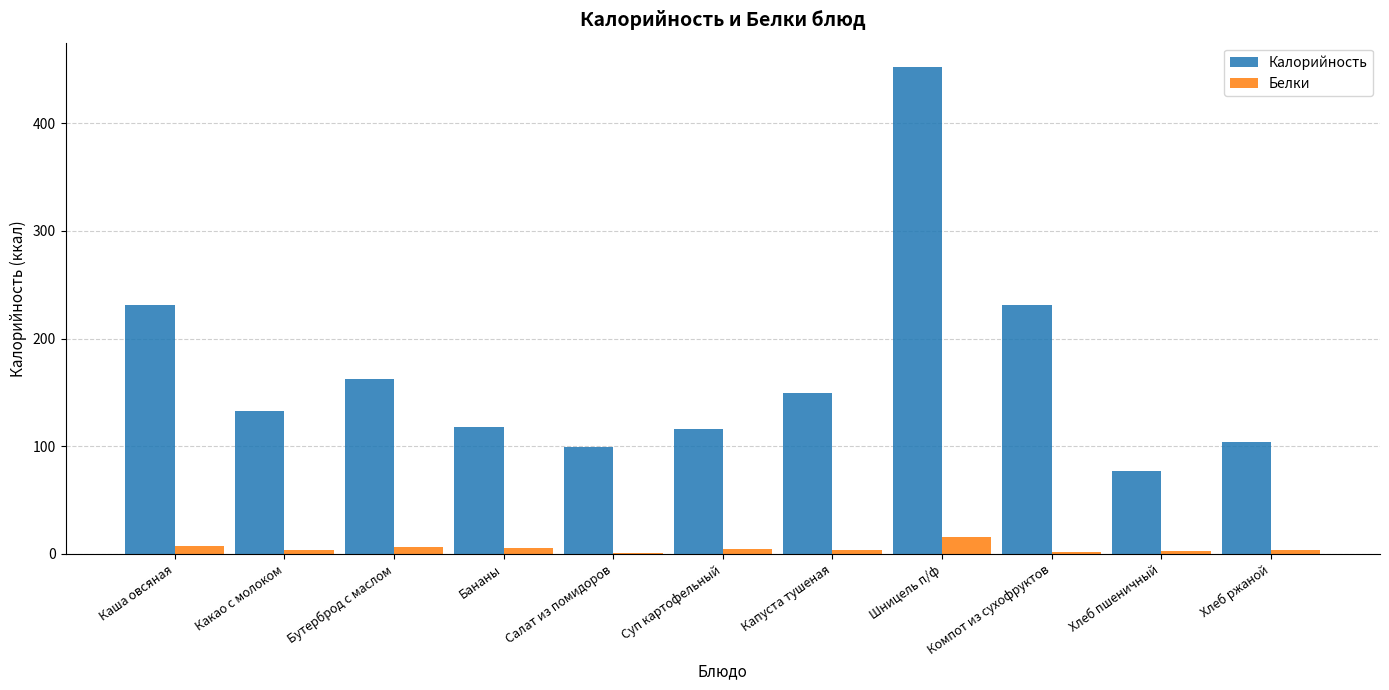

At which label does Калорийность first exceed 132?

Каша овсяная